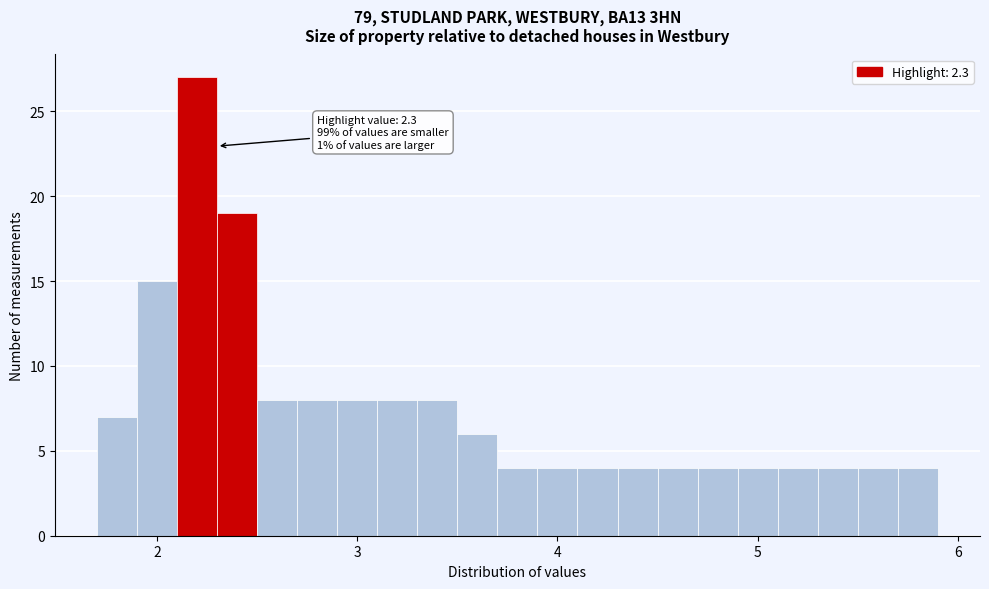

Around what value on the x-axis is the tallest bar? Give the approximate position of its centre, as read against the axis.

2.2